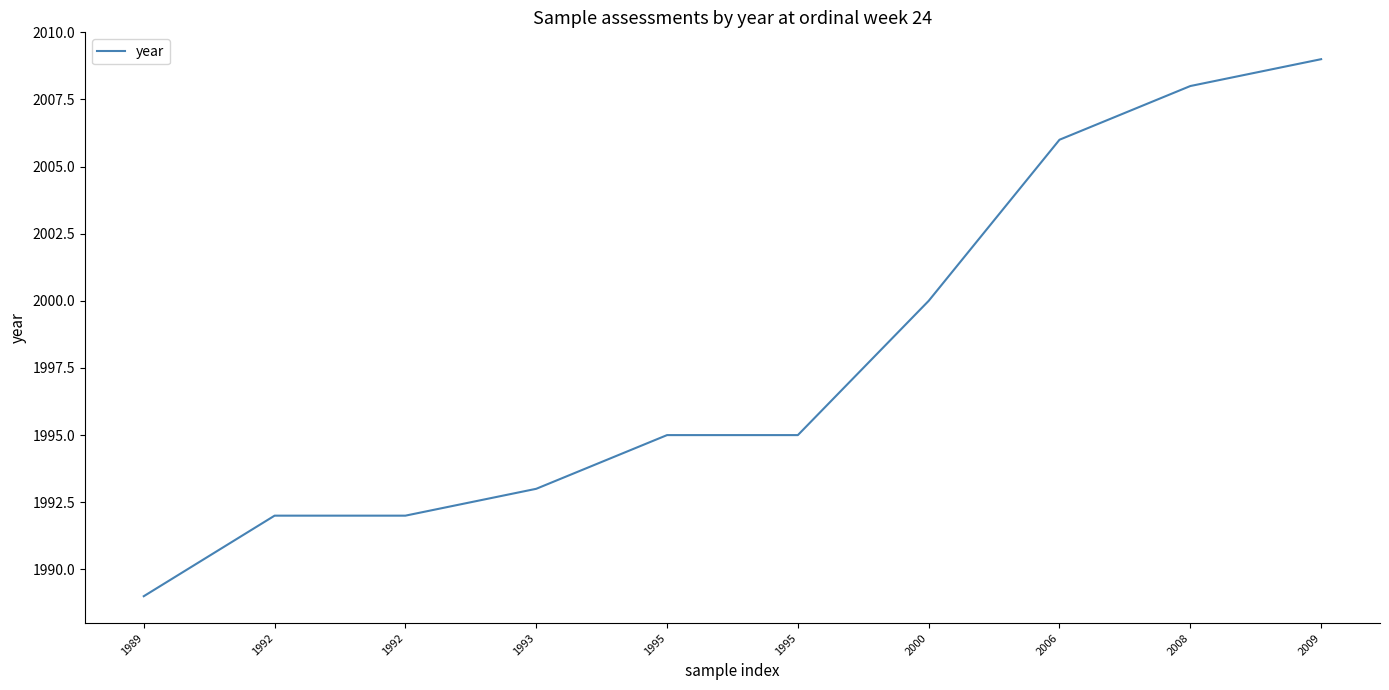

How many lines are shown in the chart?

1